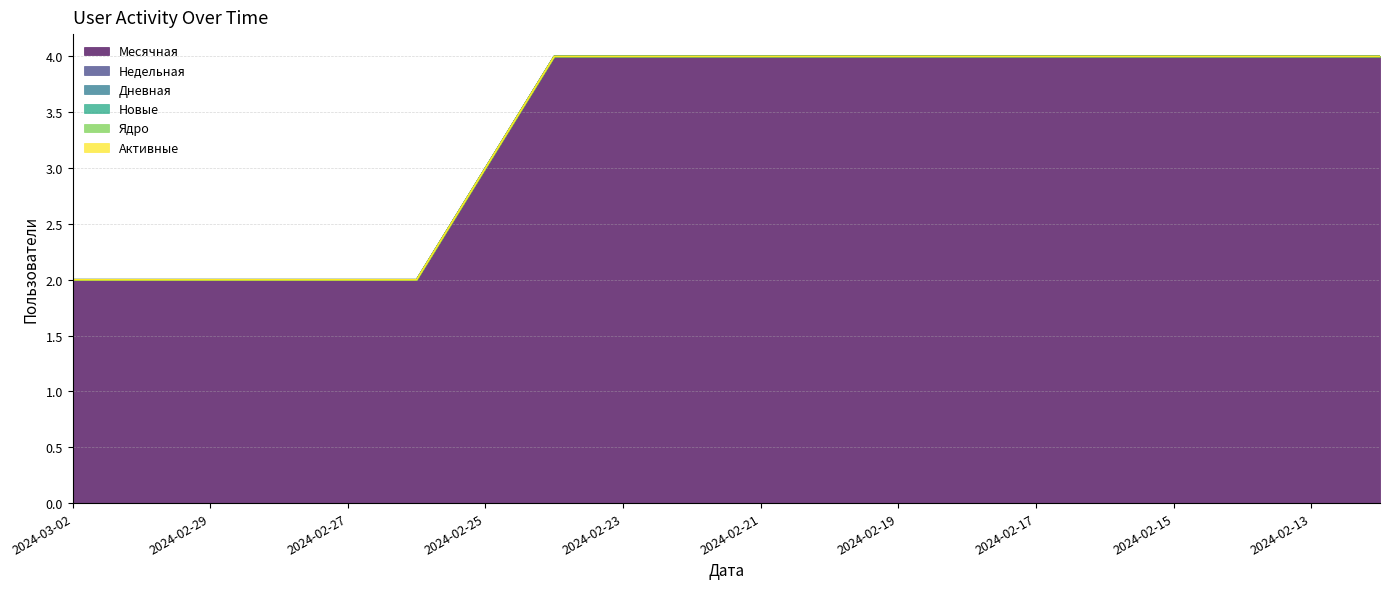

List the series in order of their peak value, lowest first.

Недельная, Дневная, Новые, Ядро, Активные, Месячная